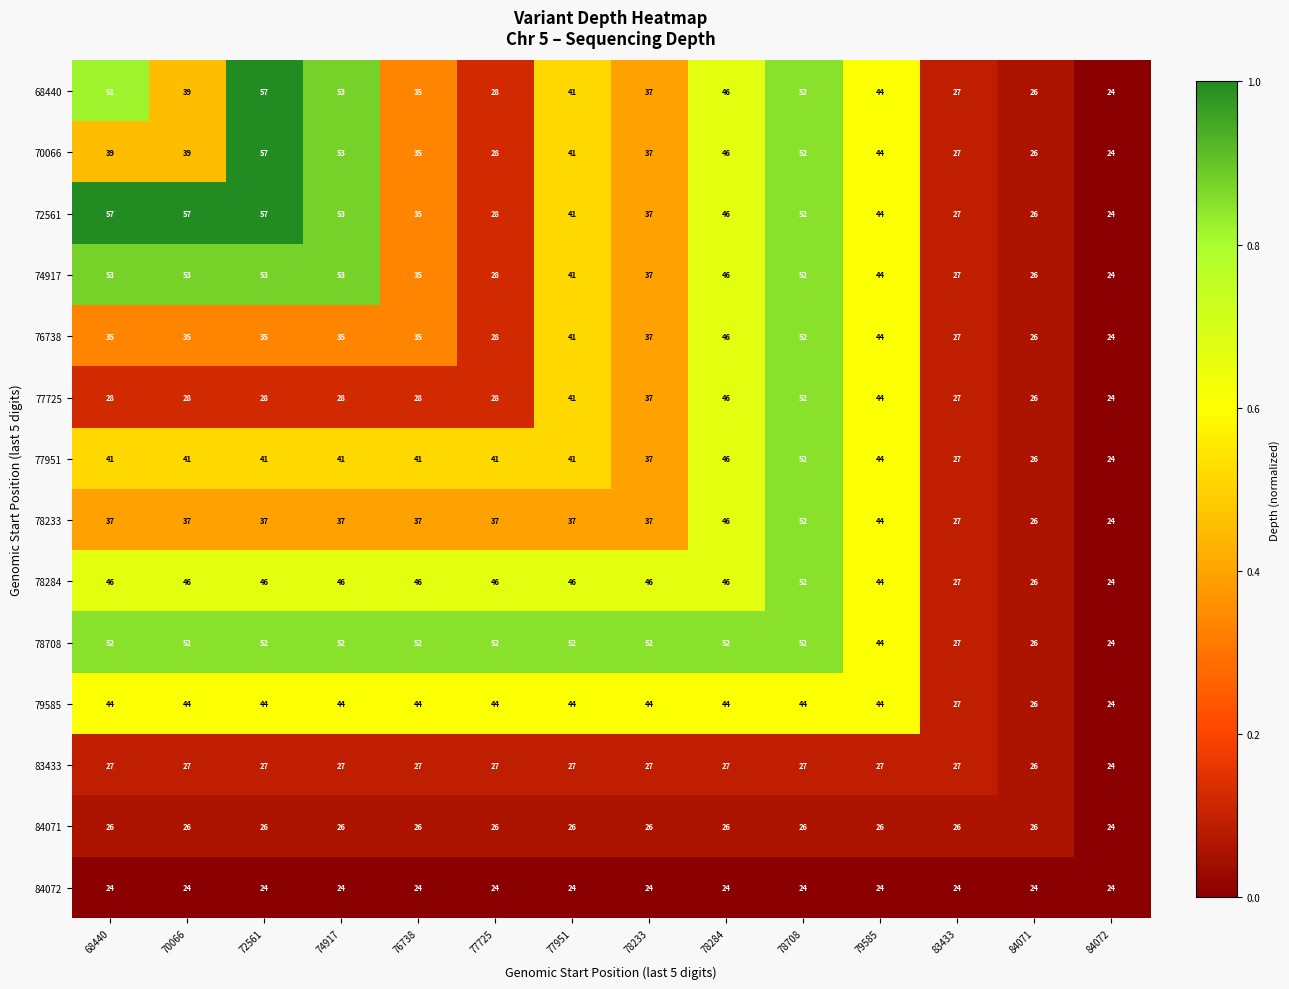

True or false: 74917 has a value of 27 at 83433.

True